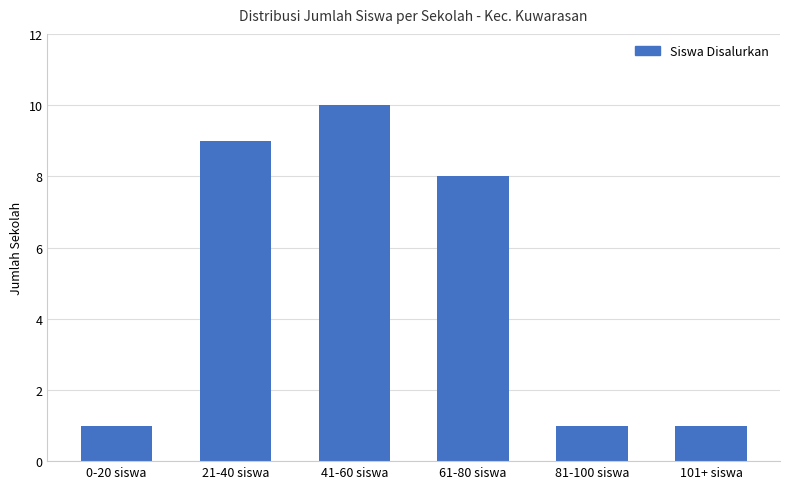

Is it true that the value at 81-100 siswa is 2?

False